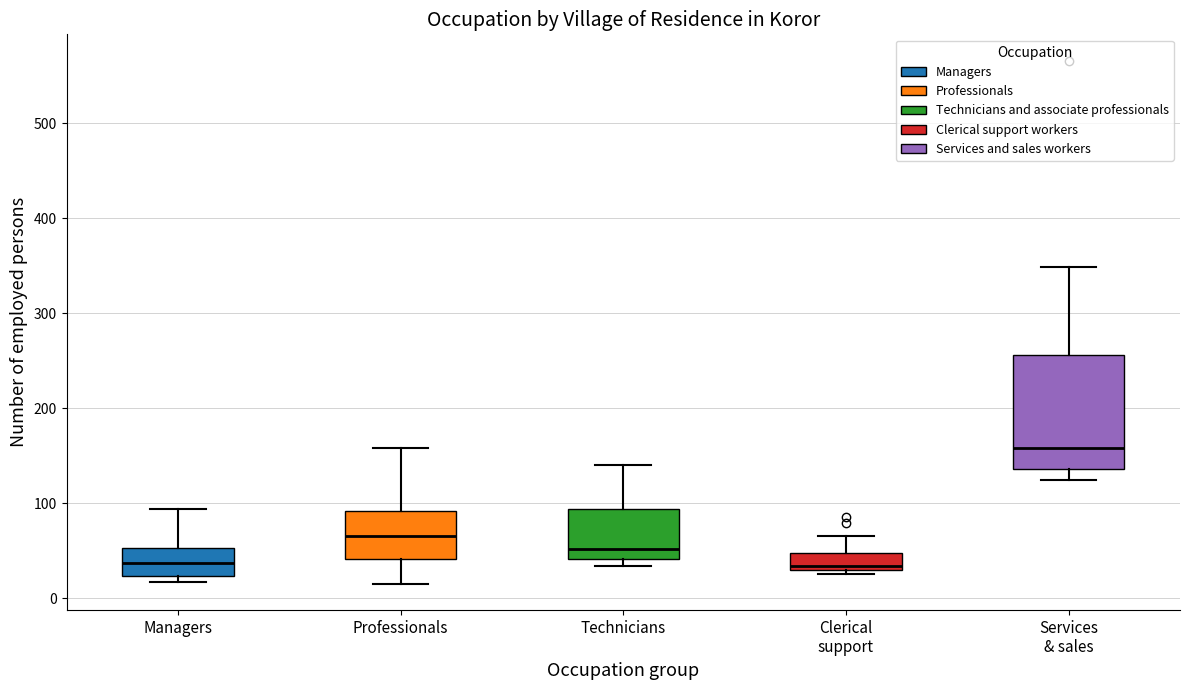

Where is the lower edge of the box for Managers on the y-axis? The values are not printed on the chart, so give them approximately, as read against the axis.

20